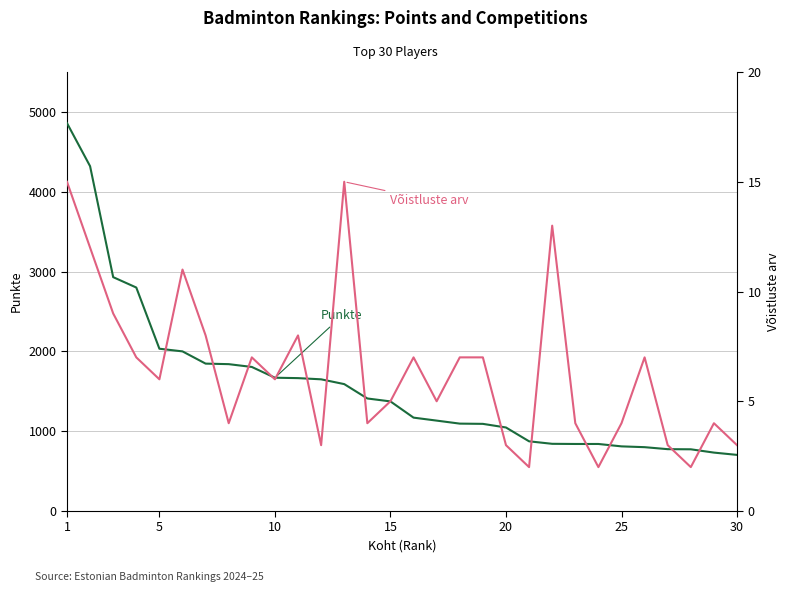

The value of Punkte at 28 is 1137.1. True or false?

False